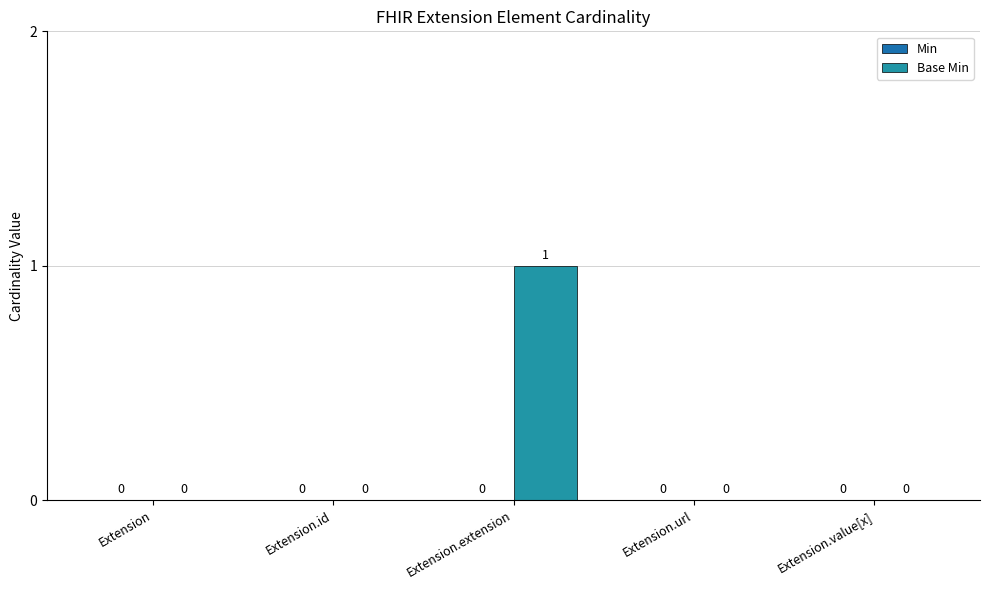

How many positive values are there?

1